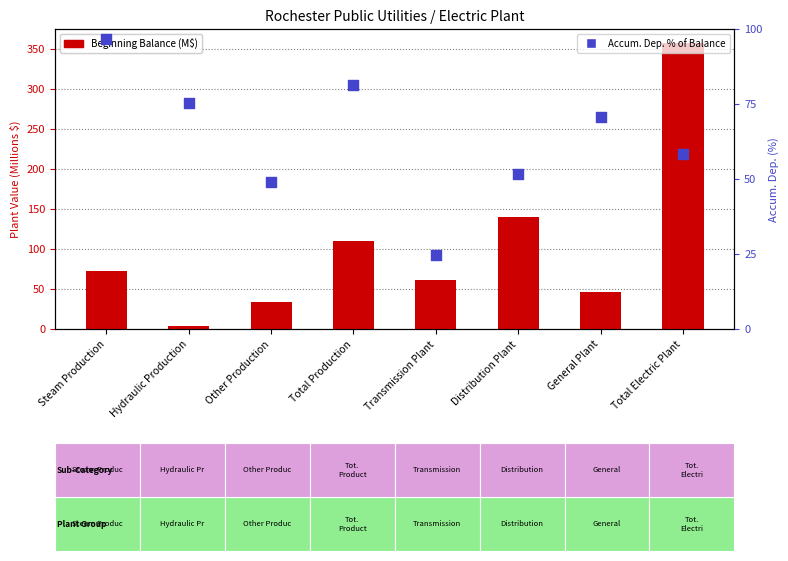

Is the value of Beginning Balance (M$) at Steam Production greater than the value of Accum. Dep. % of Balance at General Plant?

Yes